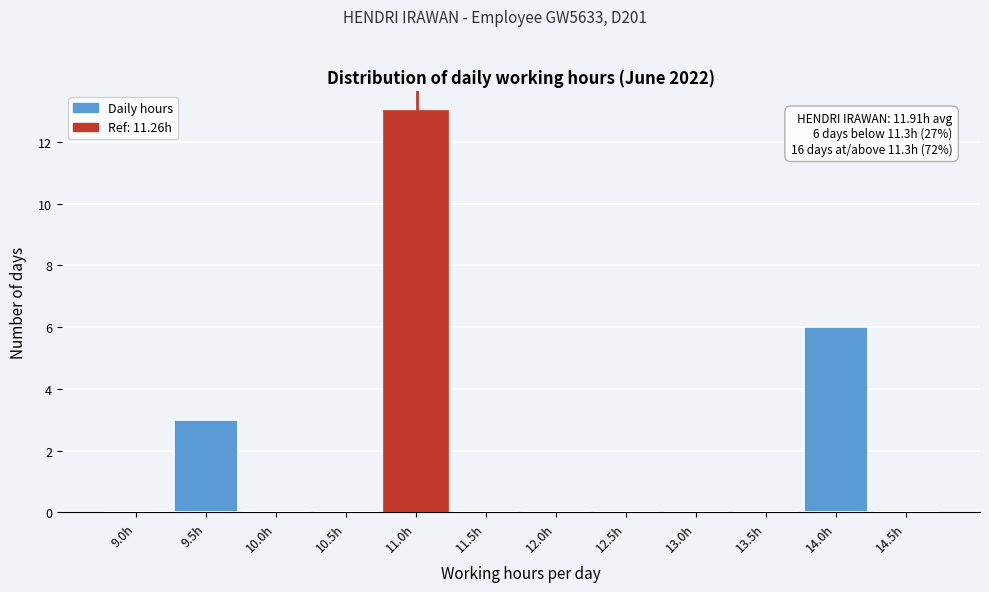

Reading right to left, list all the values displayed in this chart.

14.5h=0	14.0h=6	13.5h=0	13.0h=0	12.5h=0	12.0h=0	11.5h=0	11.0h=13	10.5h=0	10.0h=0	9.5h=3	9.0h=0